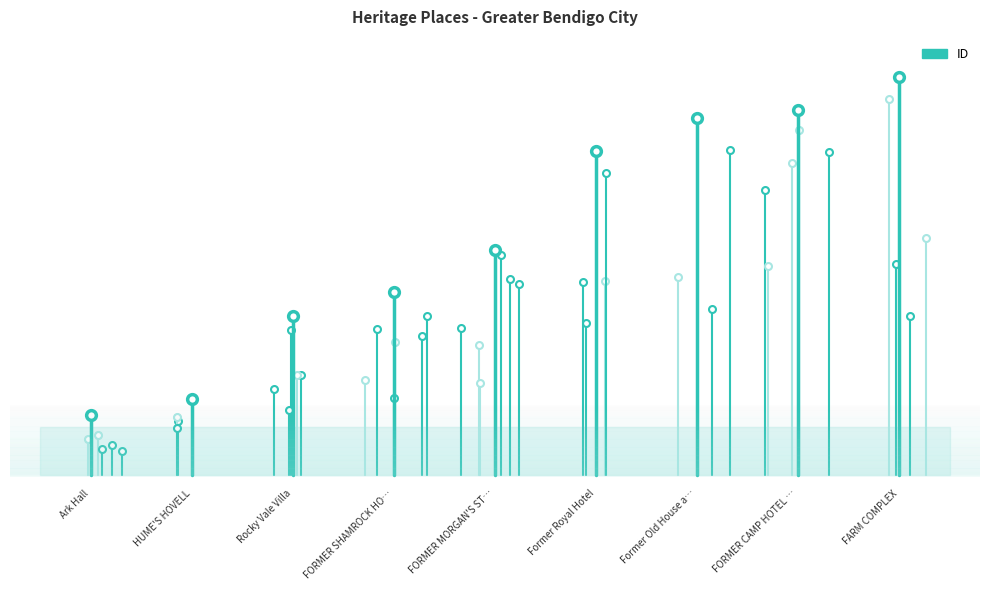

How many lines are shown in the chart?

1